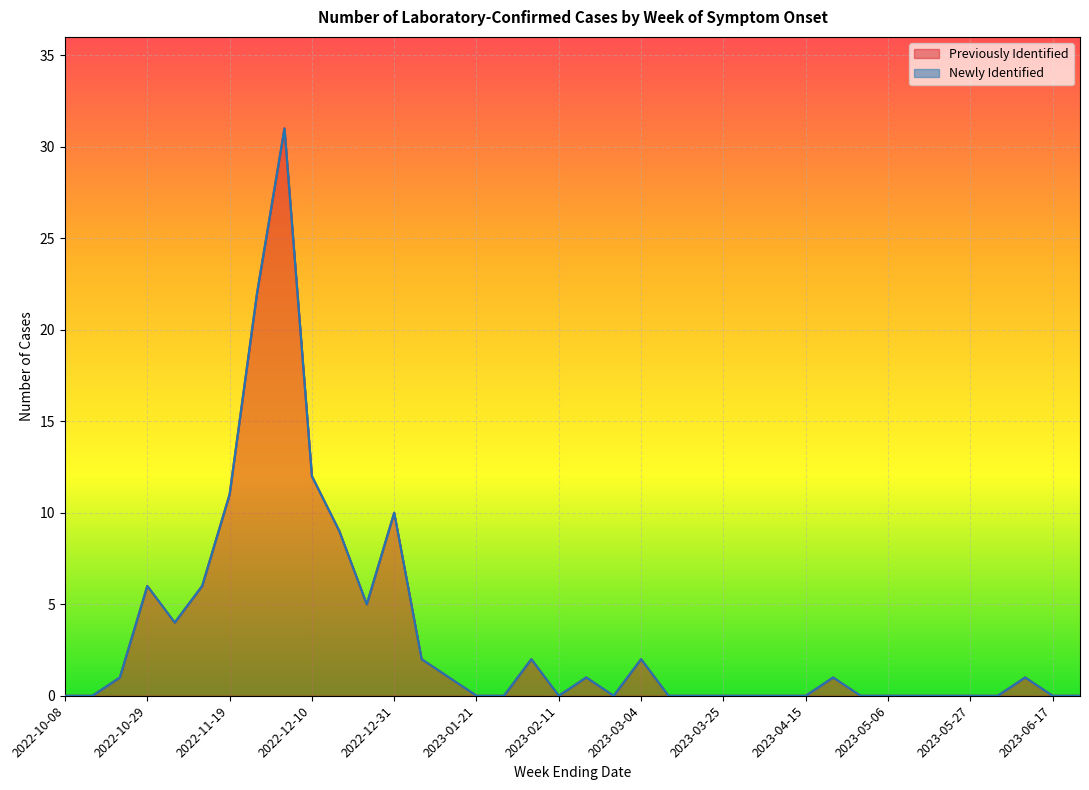

The chart shows a value of 15 at 2023-02-25. True or false?

False